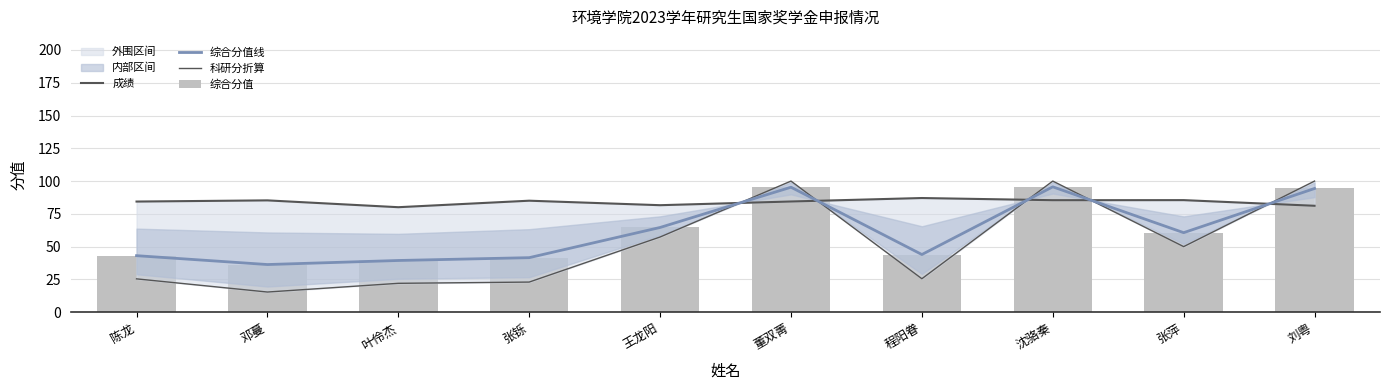

Reading left to right, what are all the values shown in this chart?

成绩: 陈龙=84.4	邓蔓=85.3	叶伶杰=80.1	张铄=85.0	王龙阳=81.6	董双菁=84.4	程阳眷=87.1	沈骆秦=85.4	张萍=85.5	刘粤=81.2
综合分值线: 陈龙=43.1	邓蔓=36.3	叶伶杰=39.4	张铄=41.6	王龙阳=64.6	董双菁=95.3	程阳眷=44.0	沈骆秦=95.6	张萍=60.6	刘粤=94.3
科研分折算: 陈龙=25.4	邓蔓=15.3	叶伶杰=22.0	张铄=22.9	王龙阳=57.3	董双菁=100.0	程阳眷=25.5	沈骆秦=100.0	张萍=50.0	刘粤=100.0
综合分值: 陈龙=43.1	邓蔓=36.3	叶伶杰=39.4	张铄=41.6	王龙阳=64.6	董双菁=95.3	程阳眷=44.0	沈骆秦=95.6	张萍=60.6	刘粤=94.3